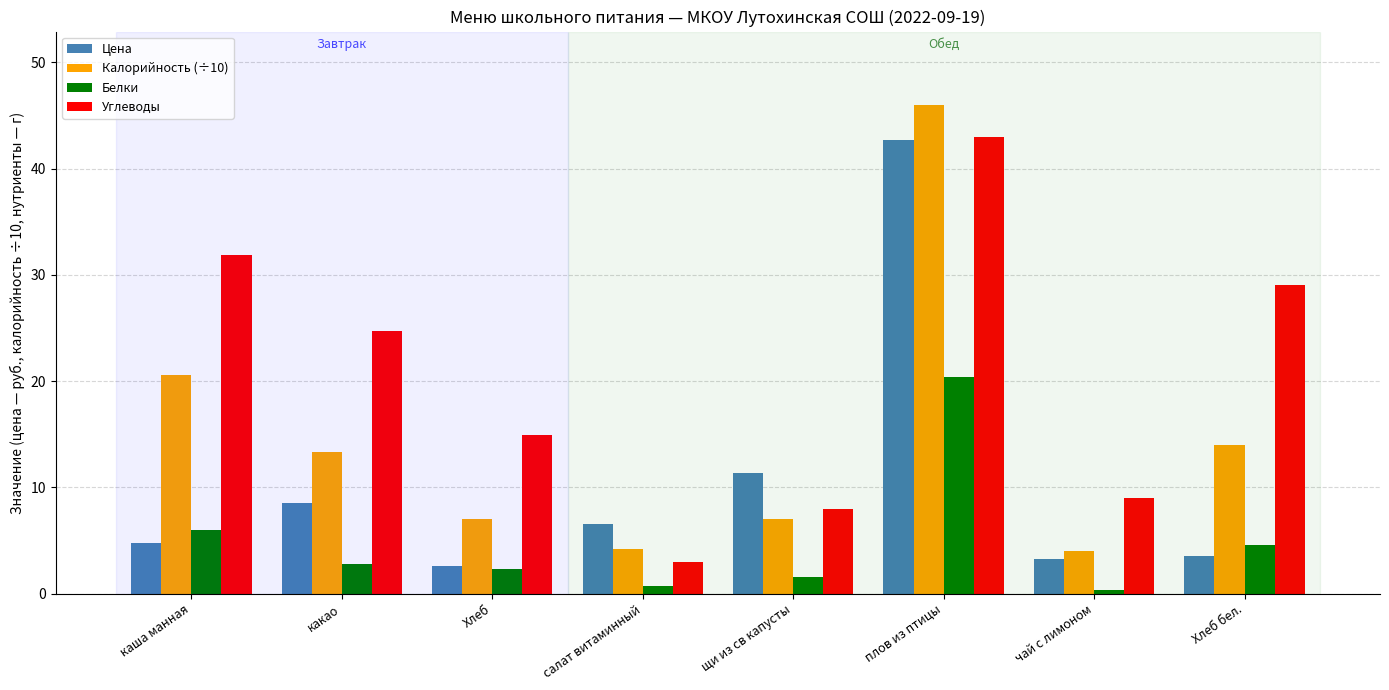

What is the sum of the Калорийность (÷10) values at чай с лимоном and щи из св капусты?

11.0